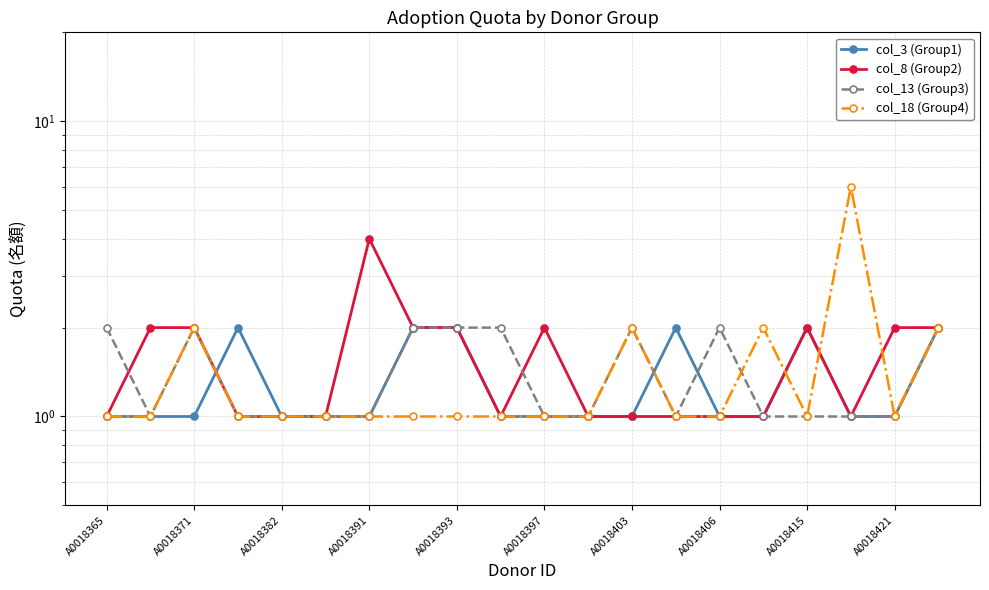

List the series in order of their peak value, lowest first.

col_3 (Group1), col_13 (Group3), col_8 (Group2), col_18 (Group4)